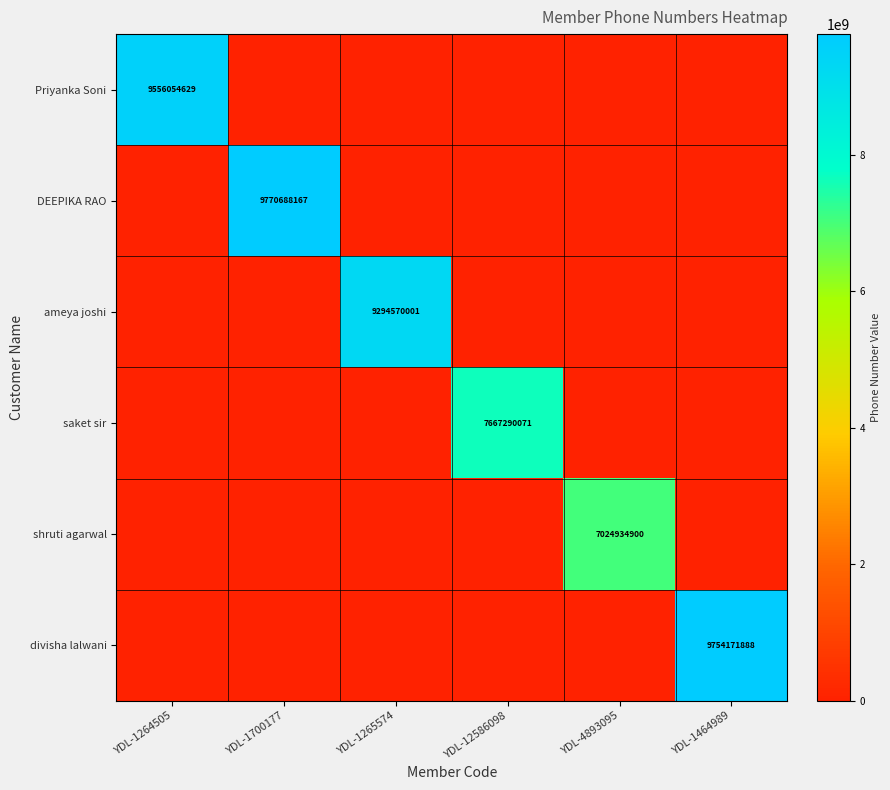

What is the highest value of the divisha lalwani series?

9754171888